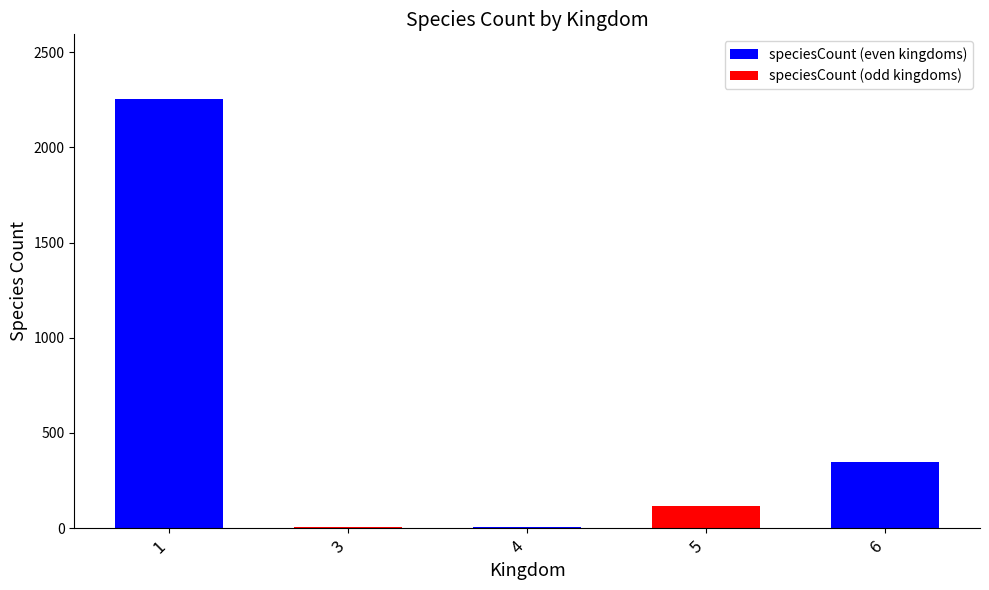

Is it true that the value at 1 is 2256?

True